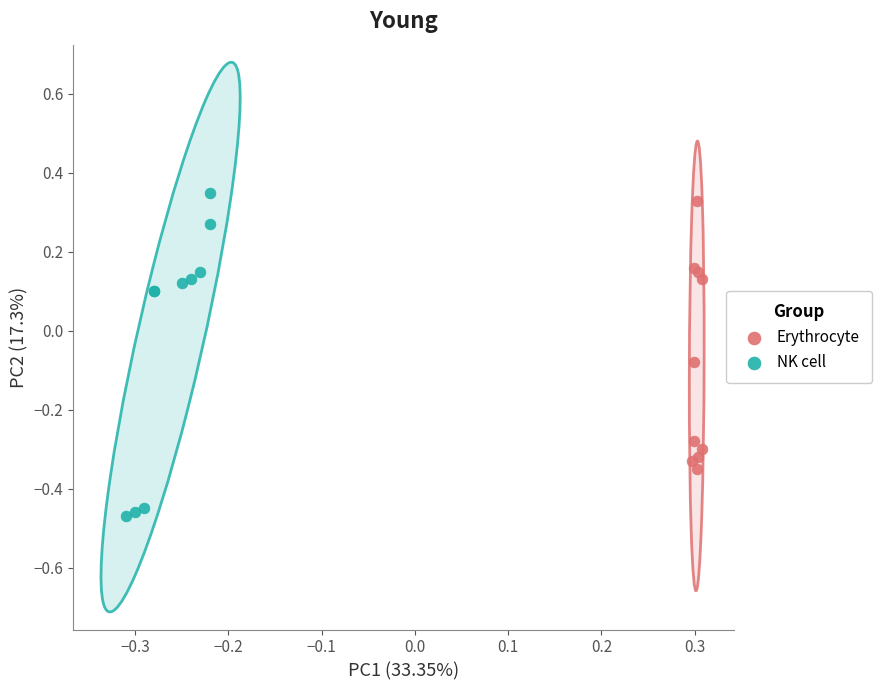

Which series contains the highest Y value?

NK cell